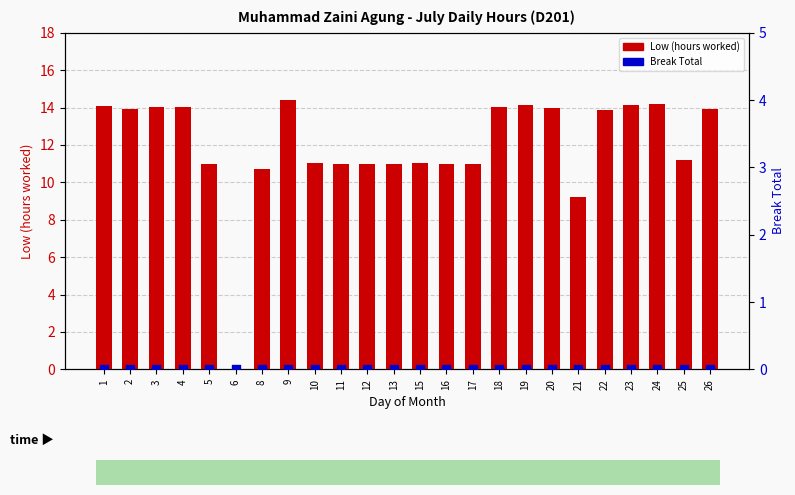

At which category is the sum across all series the highest?

9